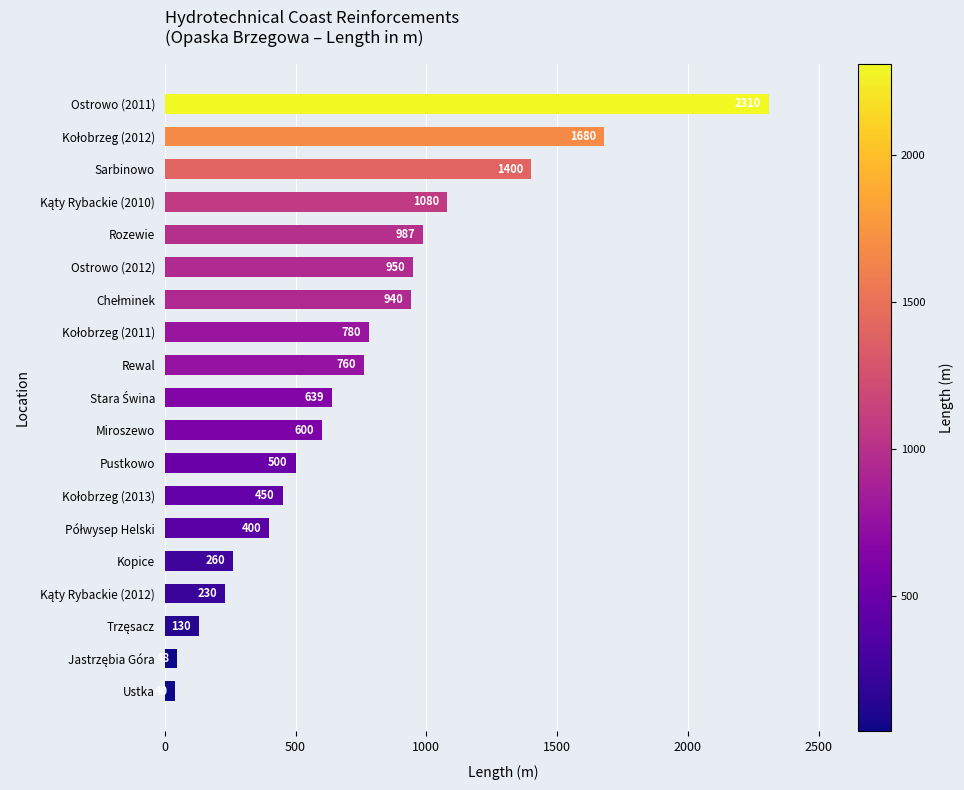

What is the average value?

747